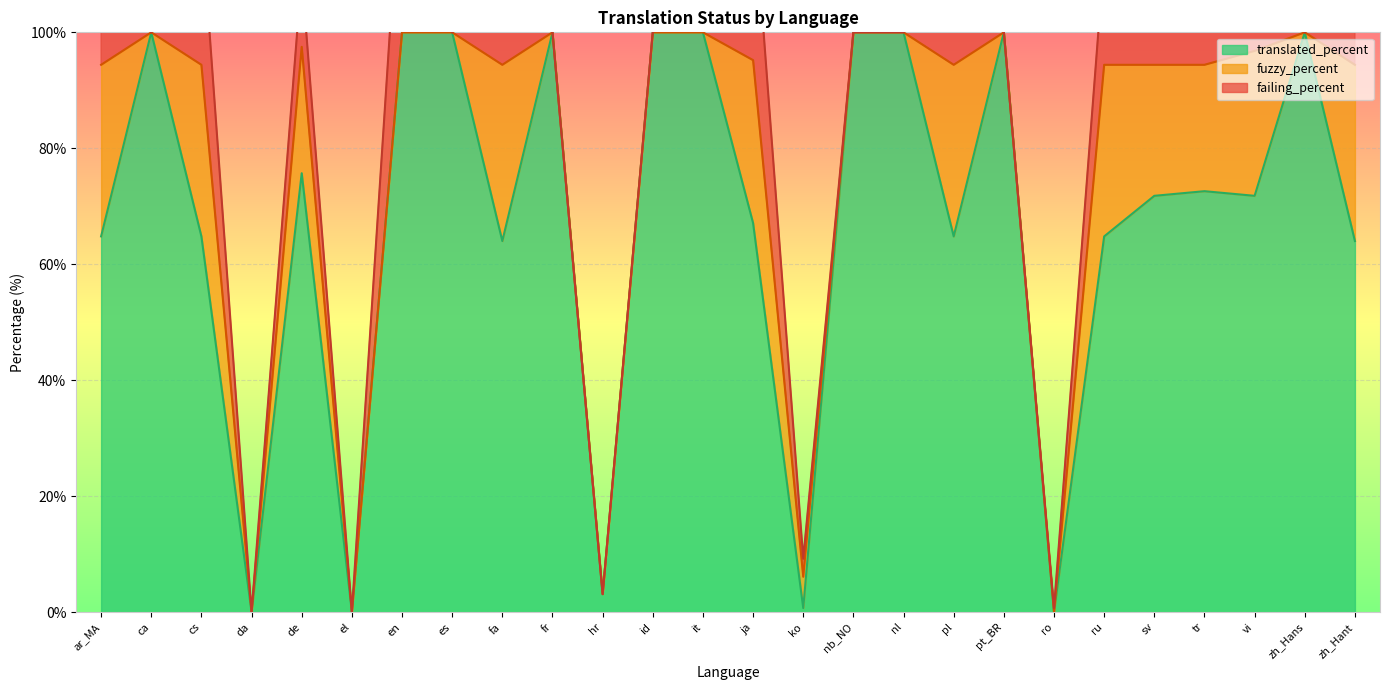

How many intersections are there between fuzzy_percent and translated_percent?

2